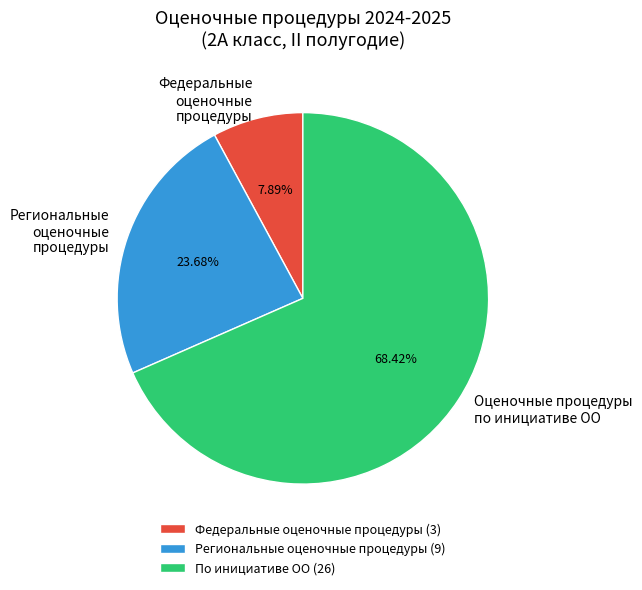

To the nearest percent, what portion does Федеральные оценочные процедуры represent?

8%